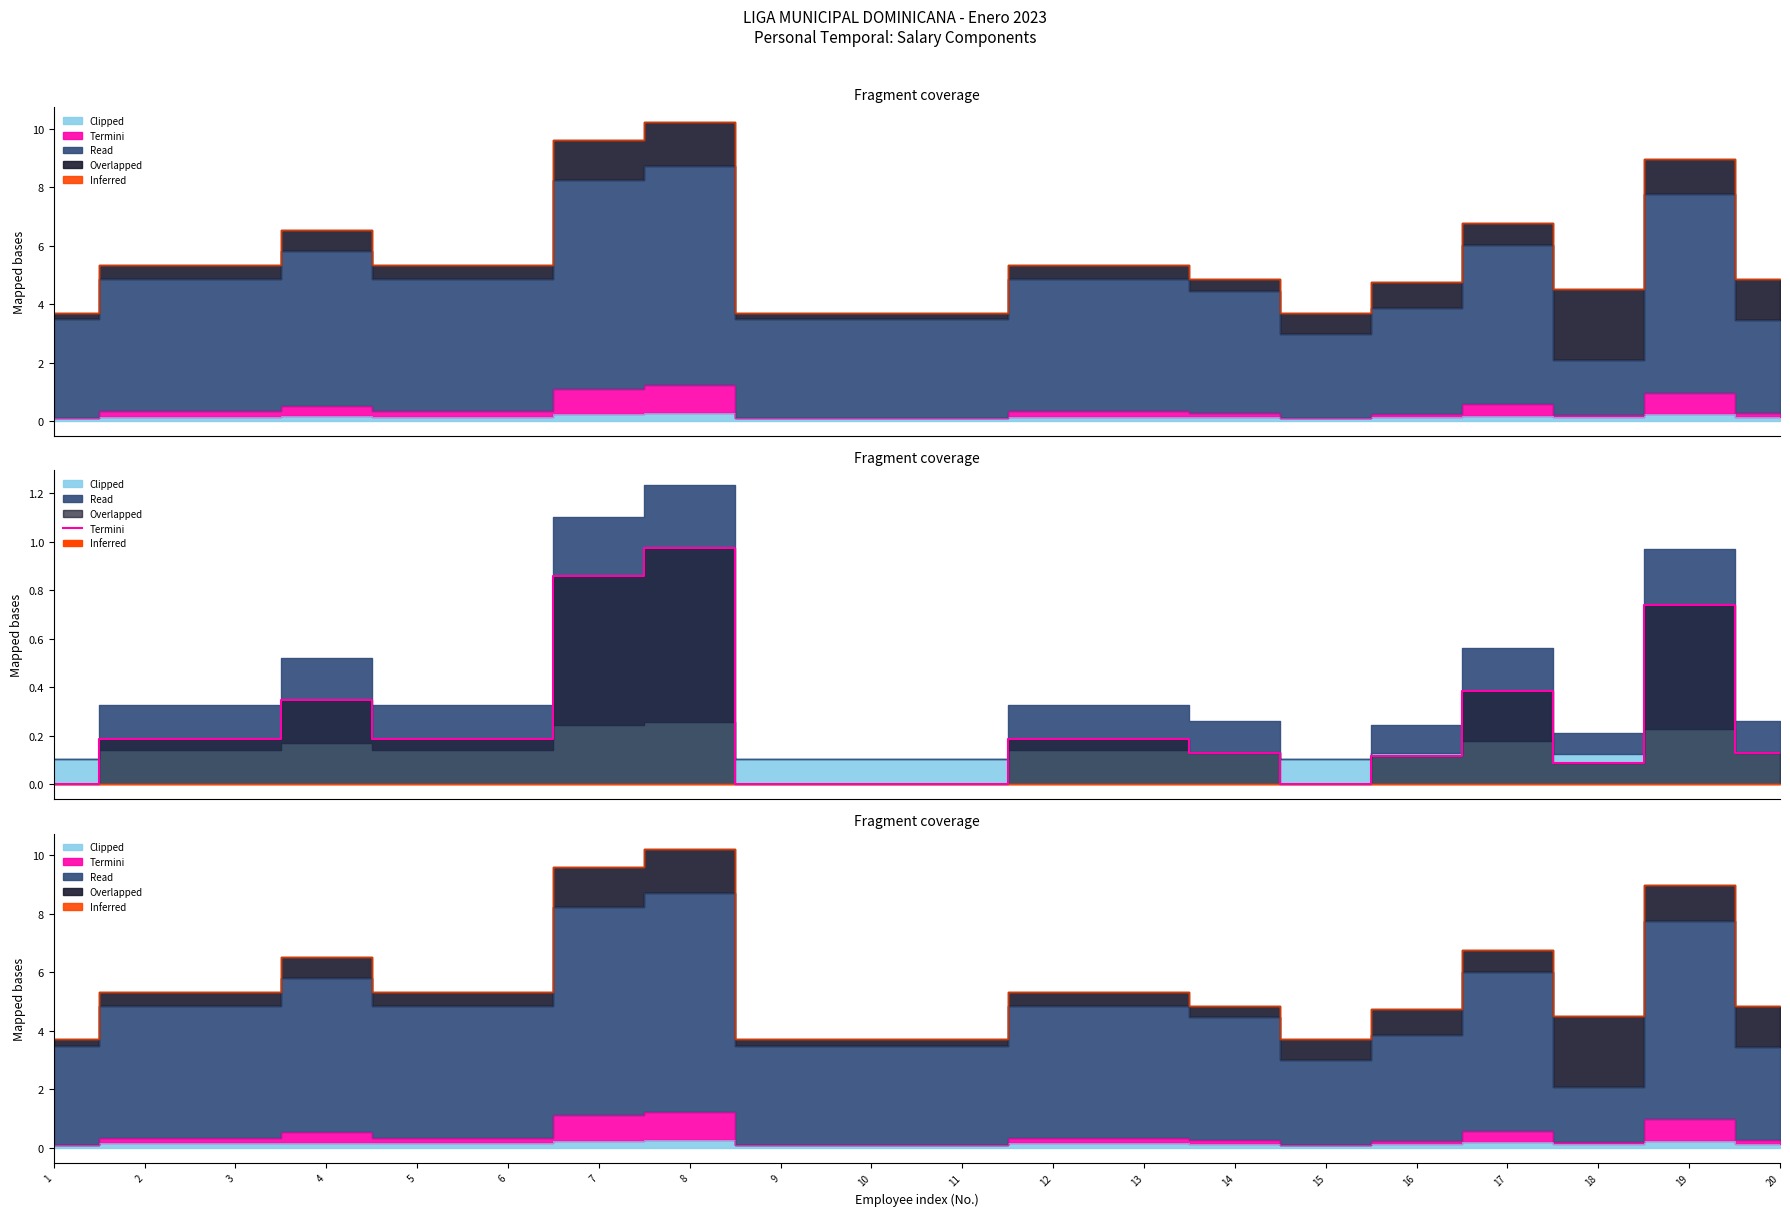

Between 7 and 14, which is larger?

7